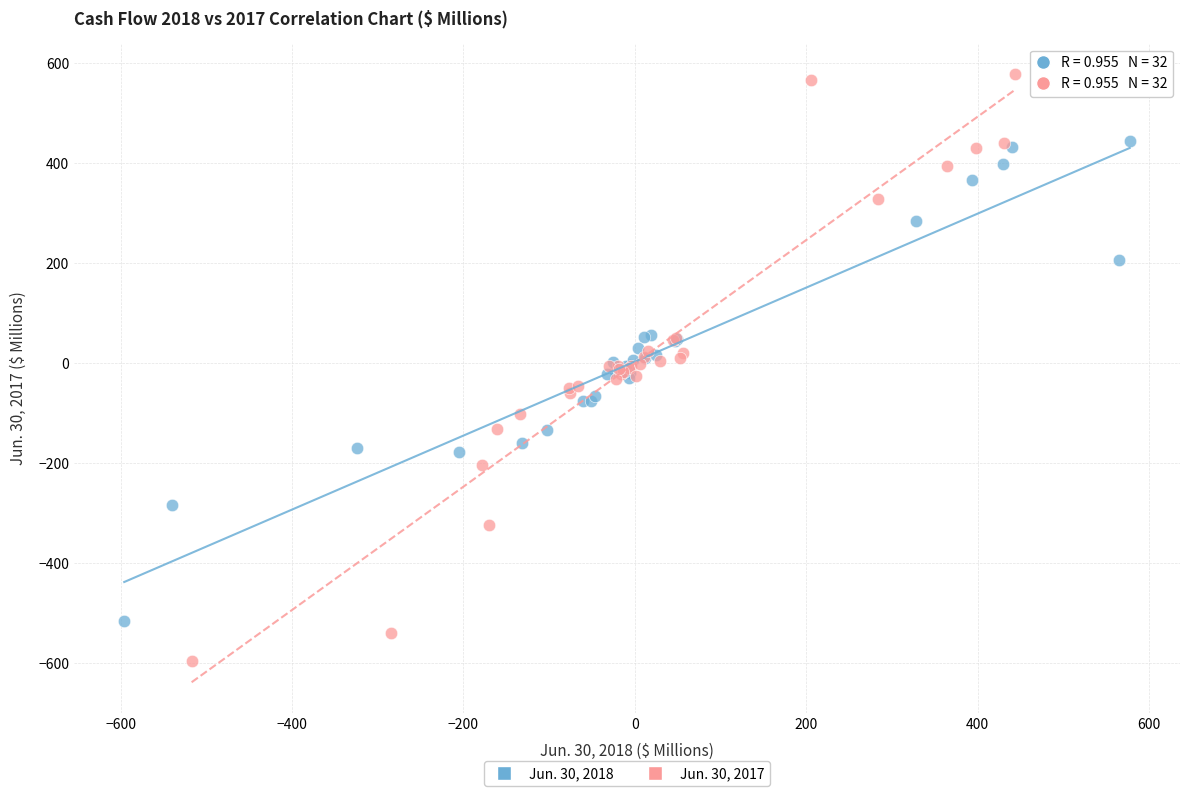

Which series has the largest Y range (max minus min)?

Jun. 30, 2017